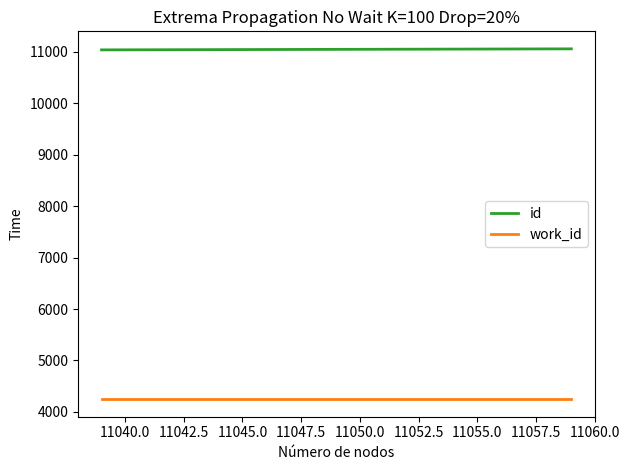

True or false: id and work_id cross at least once.

False